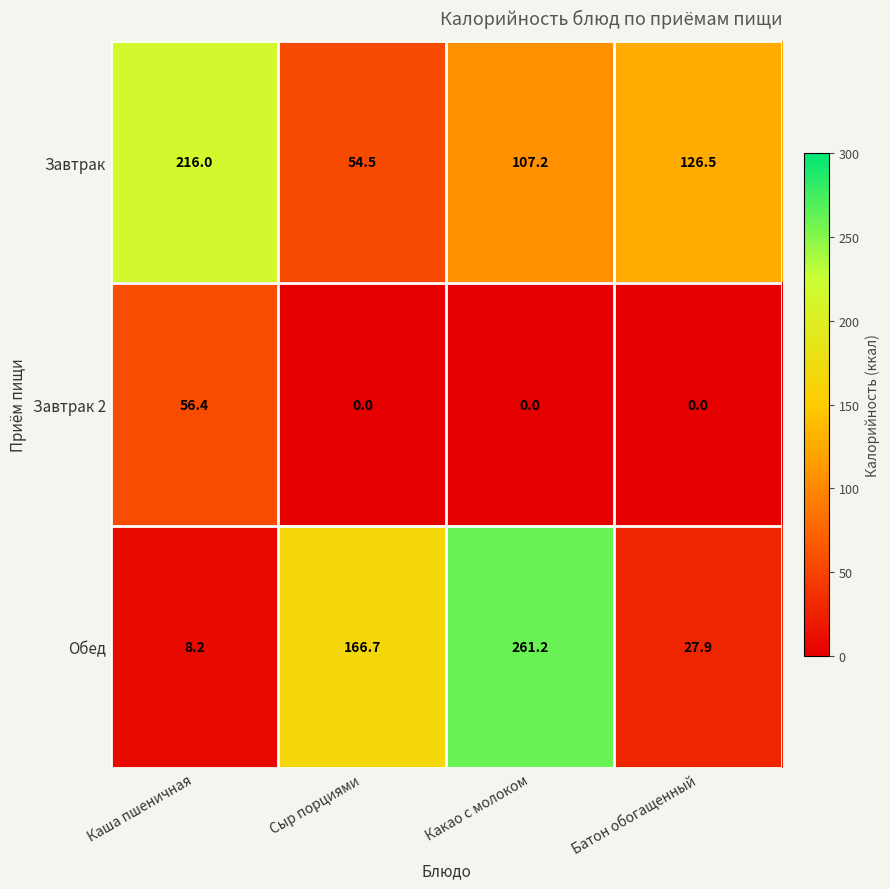

The Завтрак 2 series shows 36.1 at Сыр порциями. True or false?

False